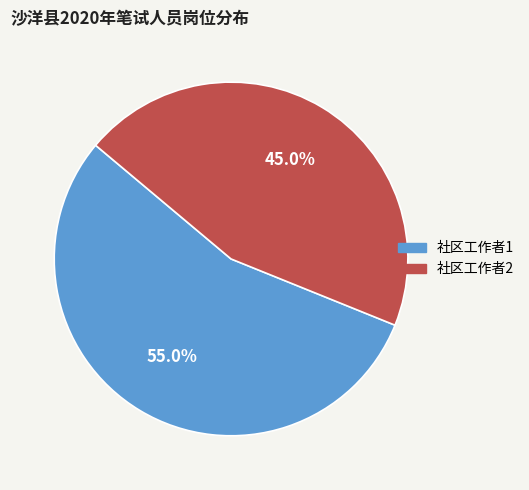

To the nearest percent, what is the average slice percentage?

50%